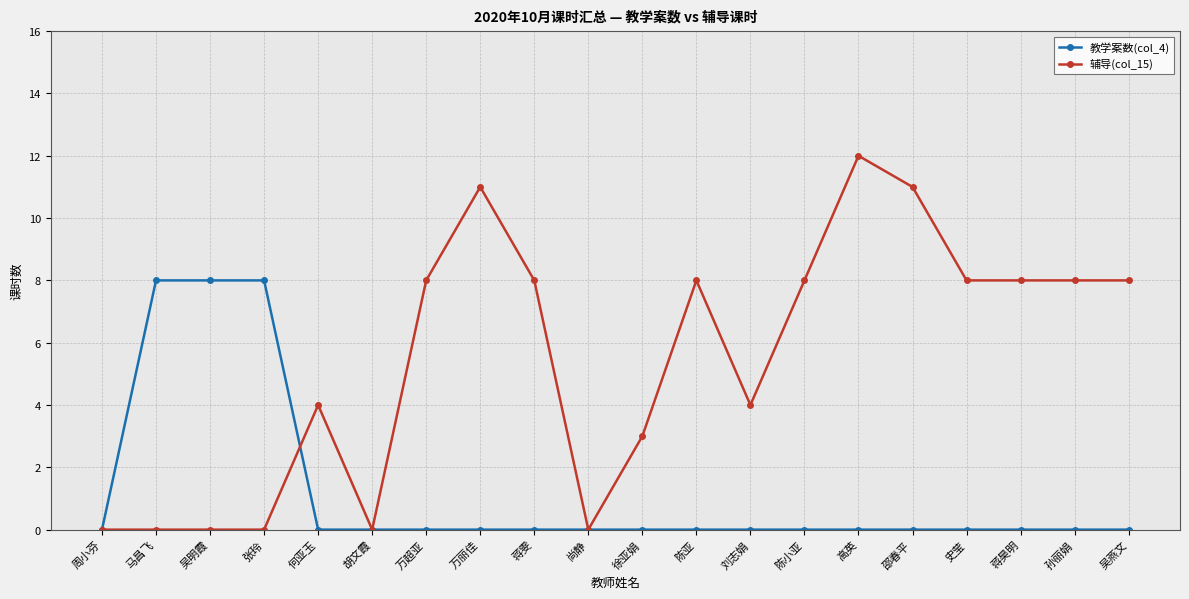

What is the spread (max minus min) of values at 吴明霞?

8